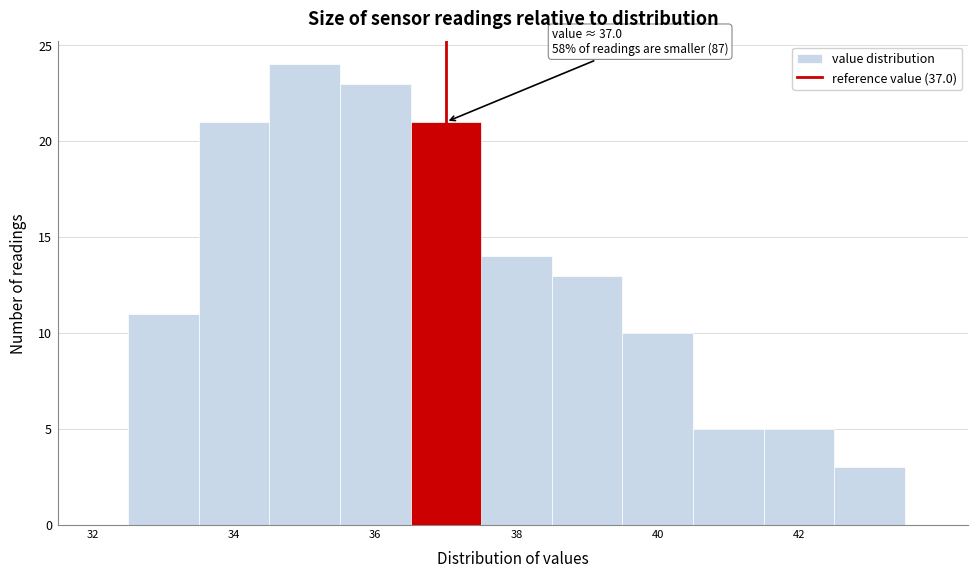

Over which range of the x-axis is the bar tallest?

34.5 to 35.5